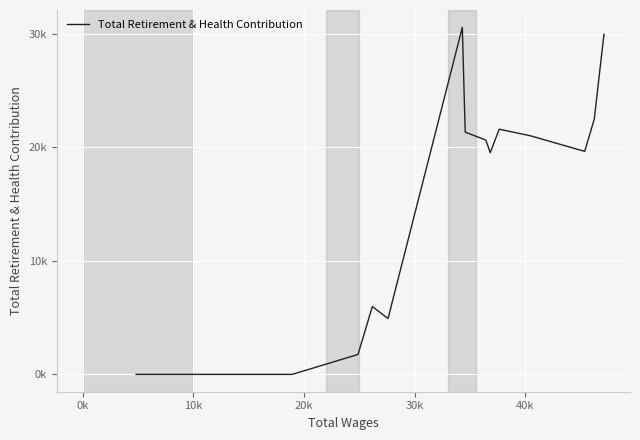

Does the chart have visible grid lines?

Yes